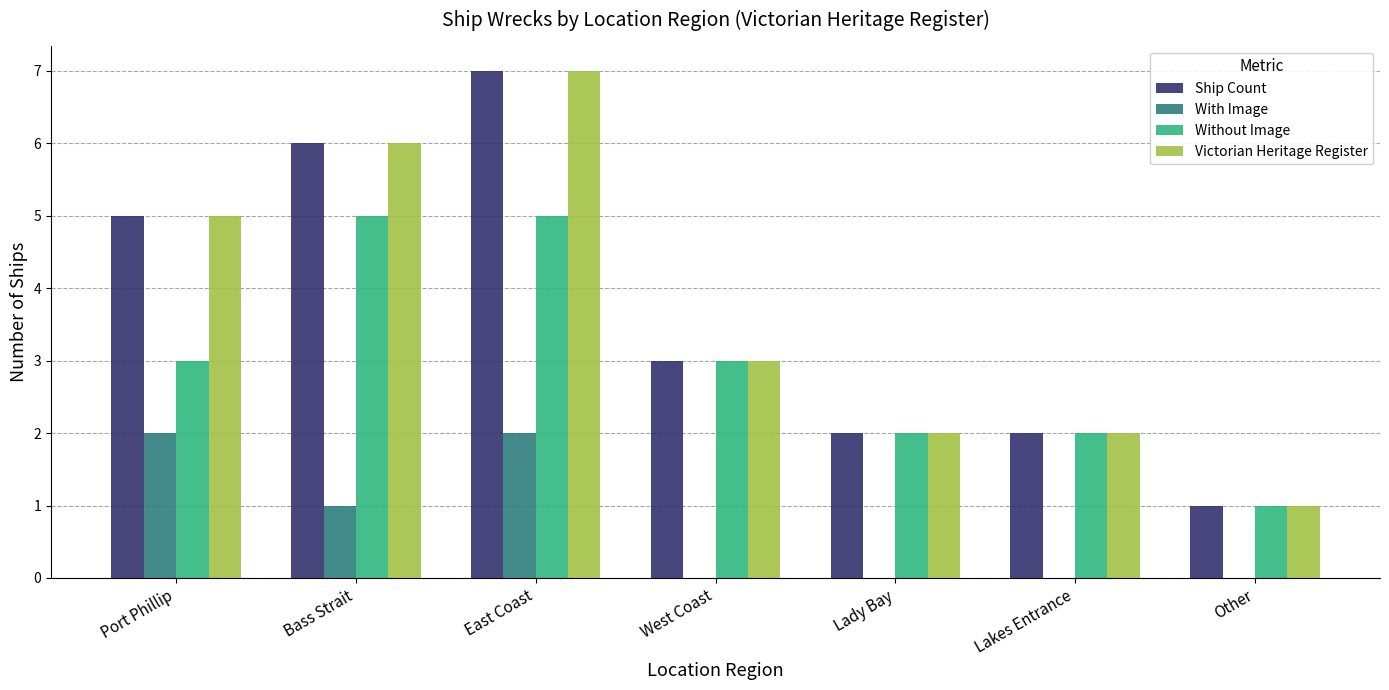

Is the value of Ship Count at Port Phillip greater than the value of Victorian Heritage Register at Lady Bay?

Yes